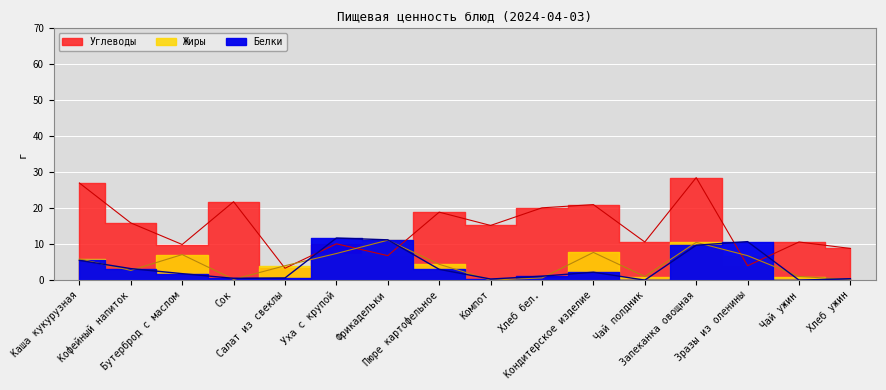

Where is the first local maximum for Белки?

Уха с крупой